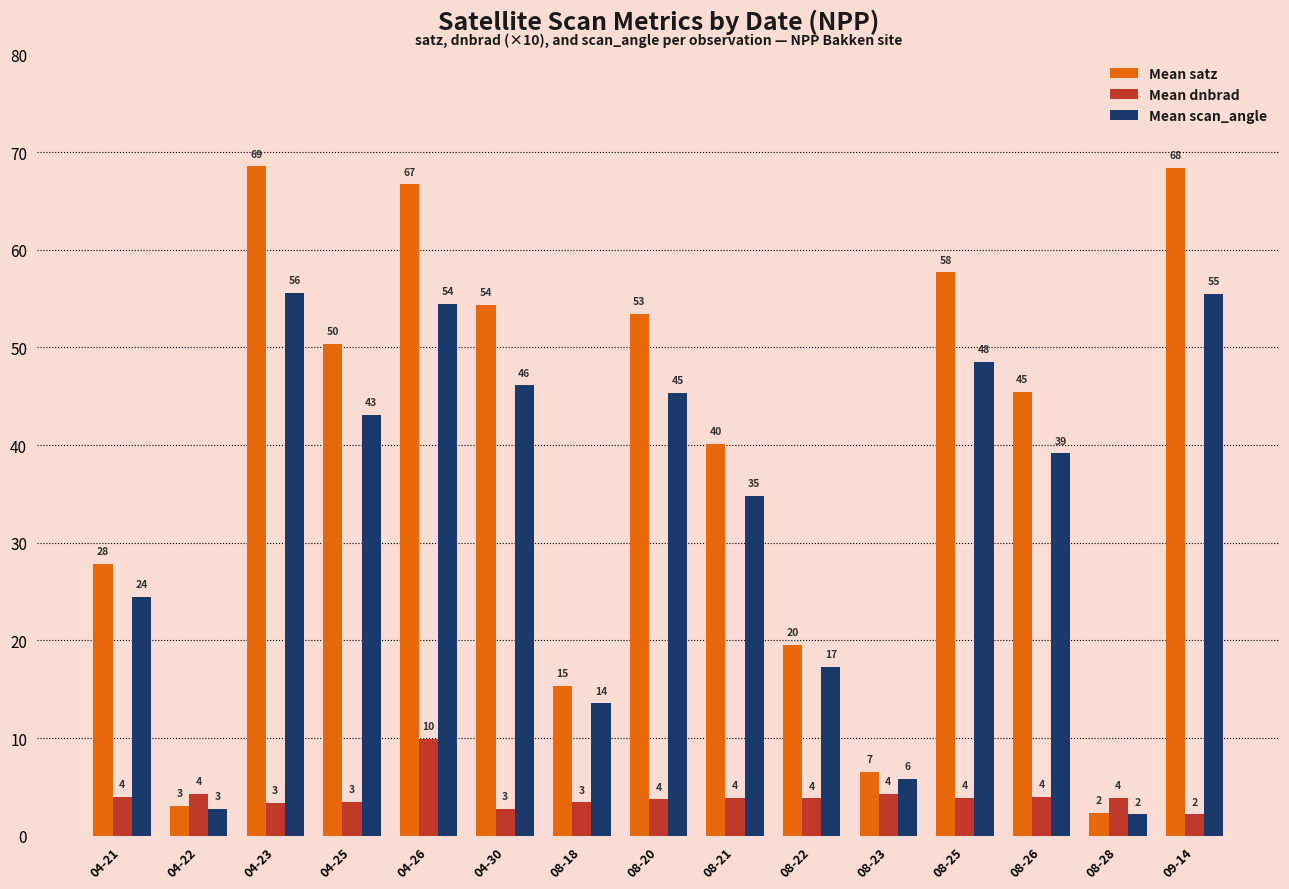

What are all the series names shown in the legend?

Mean satz, Mean dnbrad, Mean scan_angle